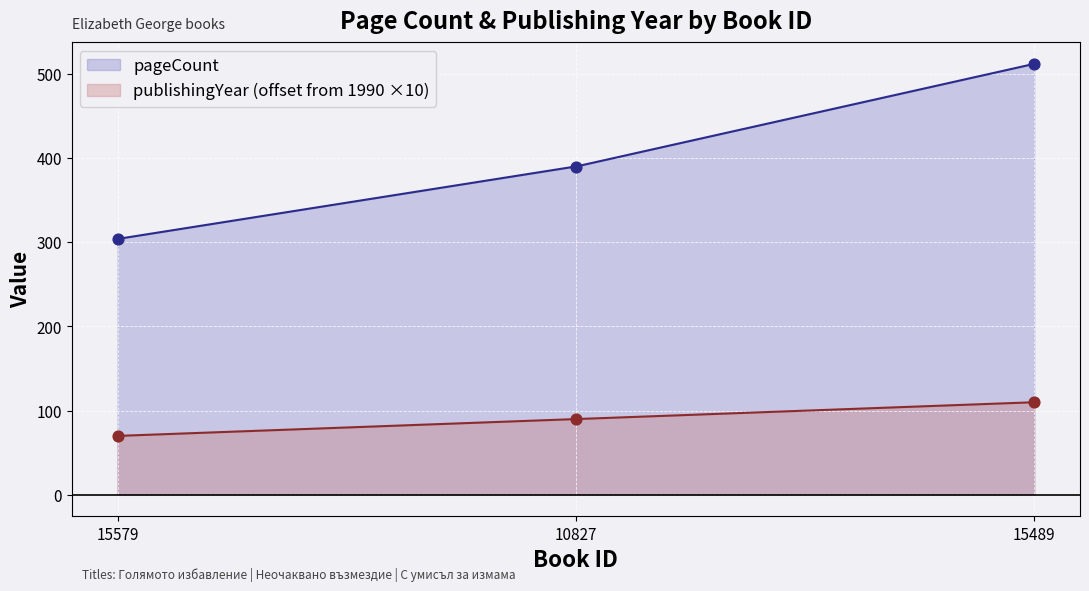

At how many categories does at least one series exceed 507?

1